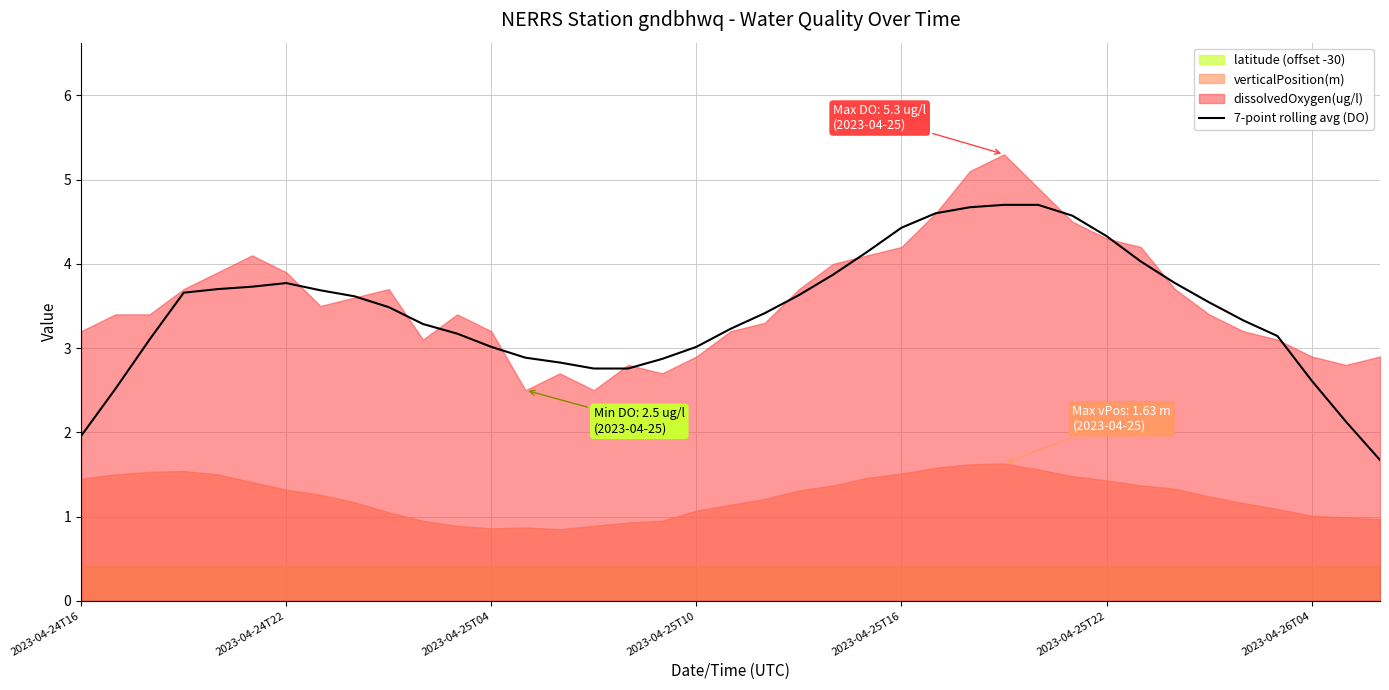

What is the highest value of the 7-point rolling avg (DO) series?

4.7